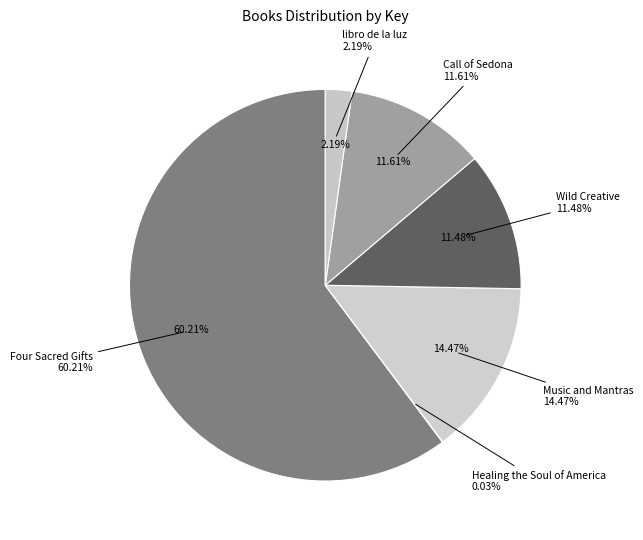

Does libro de la luz account for over 50% of the chart?

No